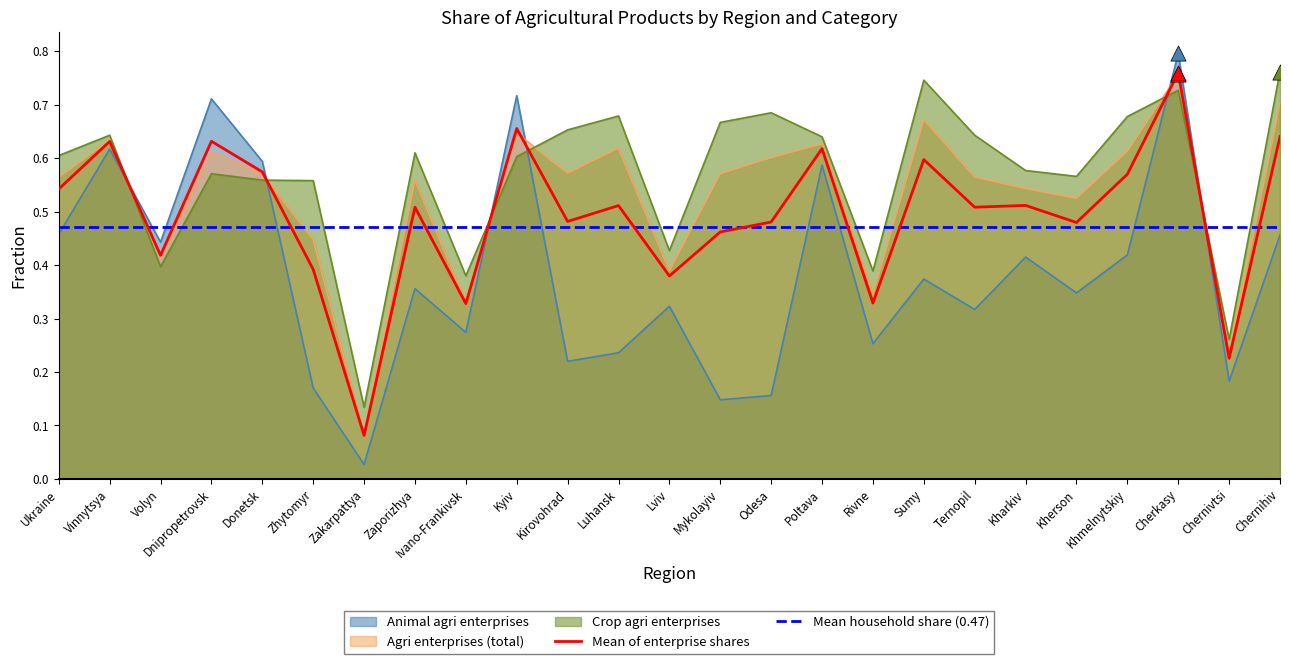

Which category has the highest value in the Animal agri enterprises series?

Cherkasy